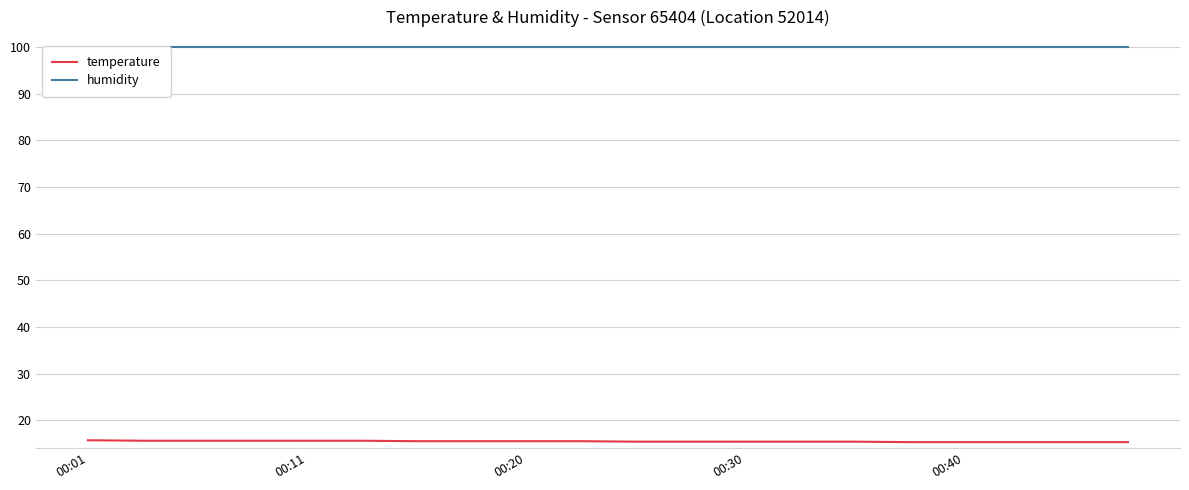

True or false: humidity and temperature intersect in this chart.

False